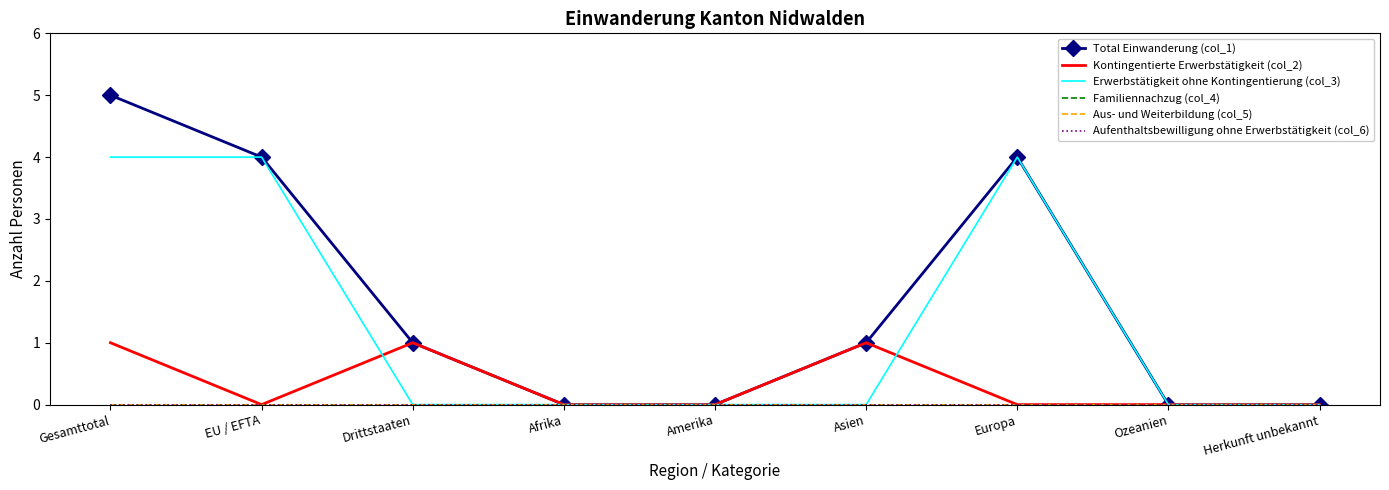

Reading left to right, extract all data points from this chart.

Total Einwanderung (col_1): Gesamttotal=5	EU / EFTA=4	Drittstaaten=1	Afrika=0	Amerika=0	Asien=1	Europa=4	Ozeanien=0	Herkunft unbekannt=0
Kontingentierte Erwerbstätigkeit (col_2): Gesamttotal=1	EU / EFTA=0	Drittstaaten=1	Afrika=0	Amerika=0	Asien=1	Europa=0	Ozeanien=0	Herkunft unbekannt=0
Erwerbstätigkeit ohne Kontingentierung (col_3): Gesamttotal=4	EU / EFTA=4	Drittstaaten=0	Afrika=0	Amerika=0	Asien=0	Europa=4	Ozeanien=0	Herkunft unbekannt=0
Familiennachzug (col_4): Gesamttotal=0	EU / EFTA=0	Drittstaaten=0	Afrika=0	Amerika=0	Asien=0	Europa=0	Ozeanien=0	Herkunft unbekannt=0
Aus- und Weiterbildung (col_5): Gesamttotal=0	EU / EFTA=0	Drittstaaten=0	Afrika=0	Amerika=0	Asien=0	Europa=0	Ozeanien=0	Herkunft unbekannt=0
Aufenthaltsbewilligung ohne Erwerbstätigkeit (col_6): Gesamttotal=0	EU / EFTA=0	Drittstaaten=0	Afrika=0	Amerika=0	Asien=0	Europa=0	Ozeanien=0	Herkunft unbekannt=0